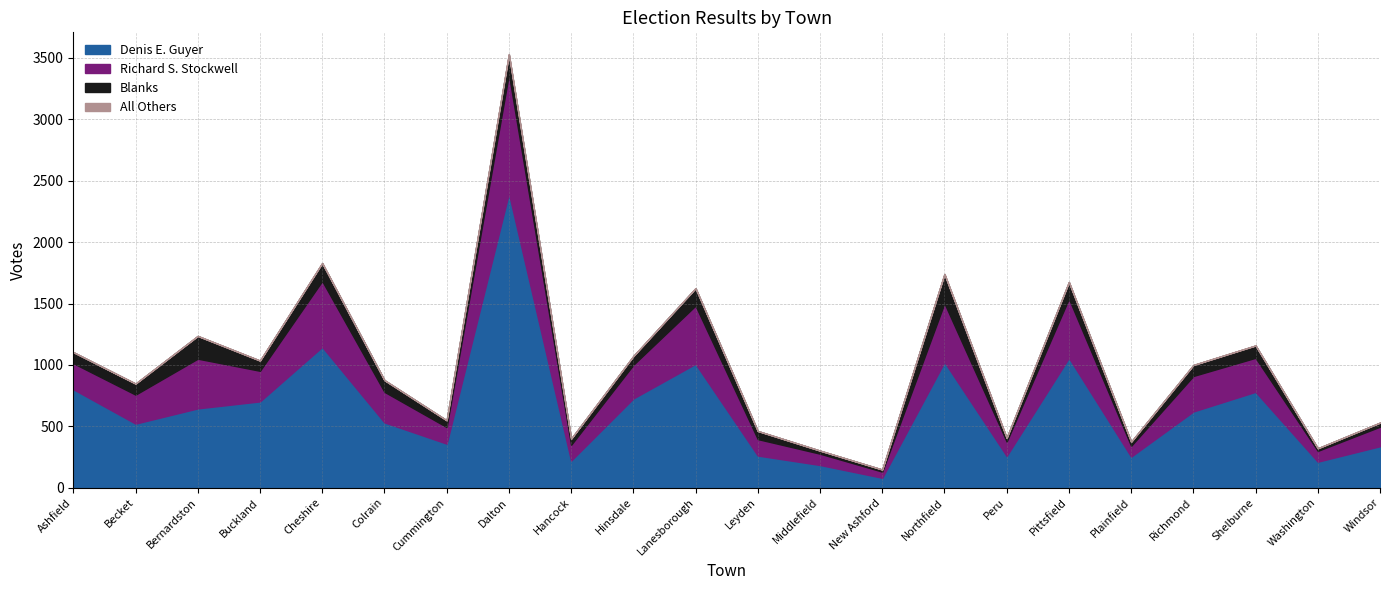

At which category does the chart reach its peak across all series?

Dalton